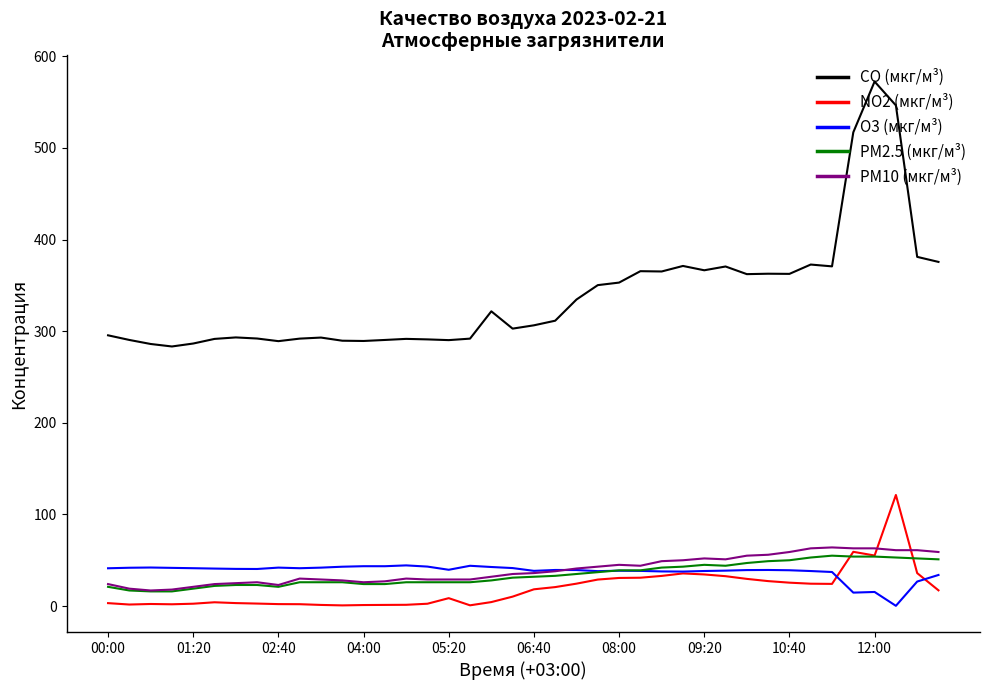

Which series has the largest total across all categories?

CO (мкг/м³)